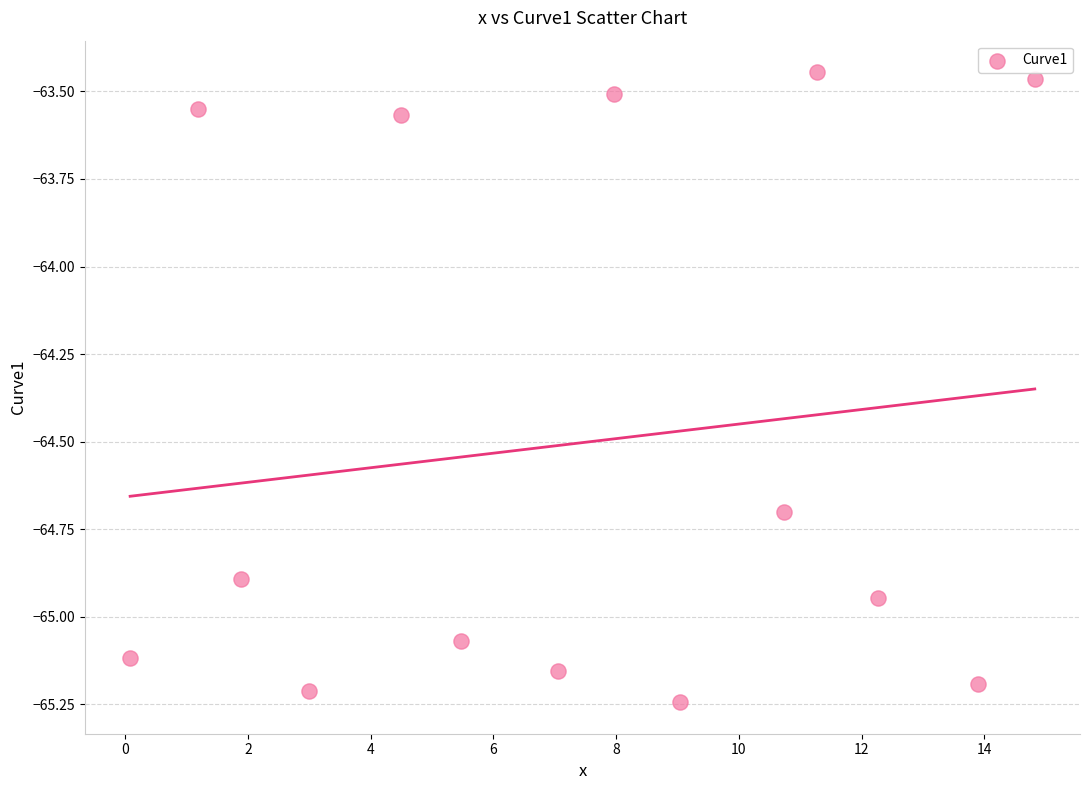

What is the range of Y values (max minus min)?

1.8